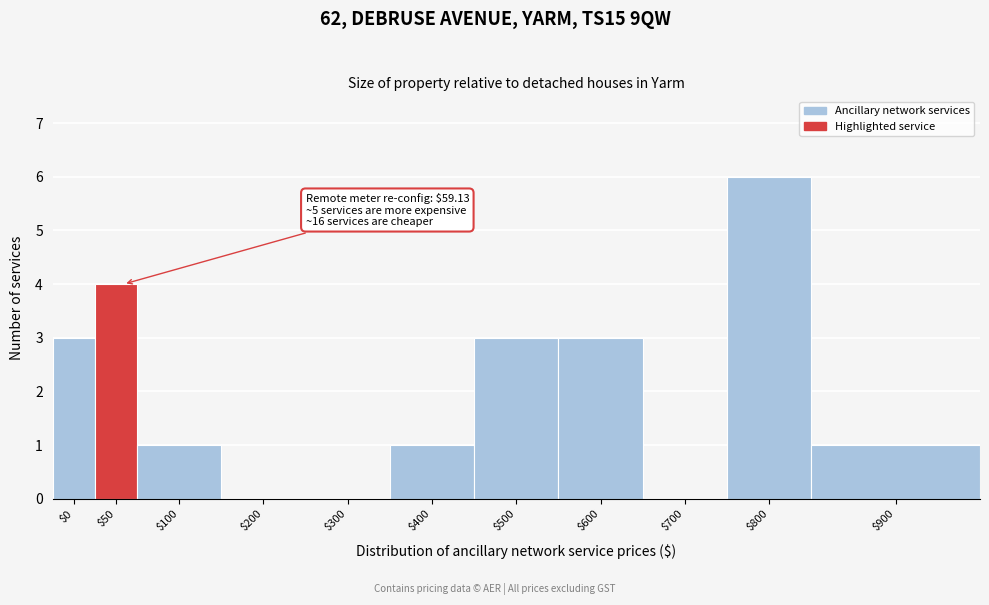

What is the sum of all values?

22